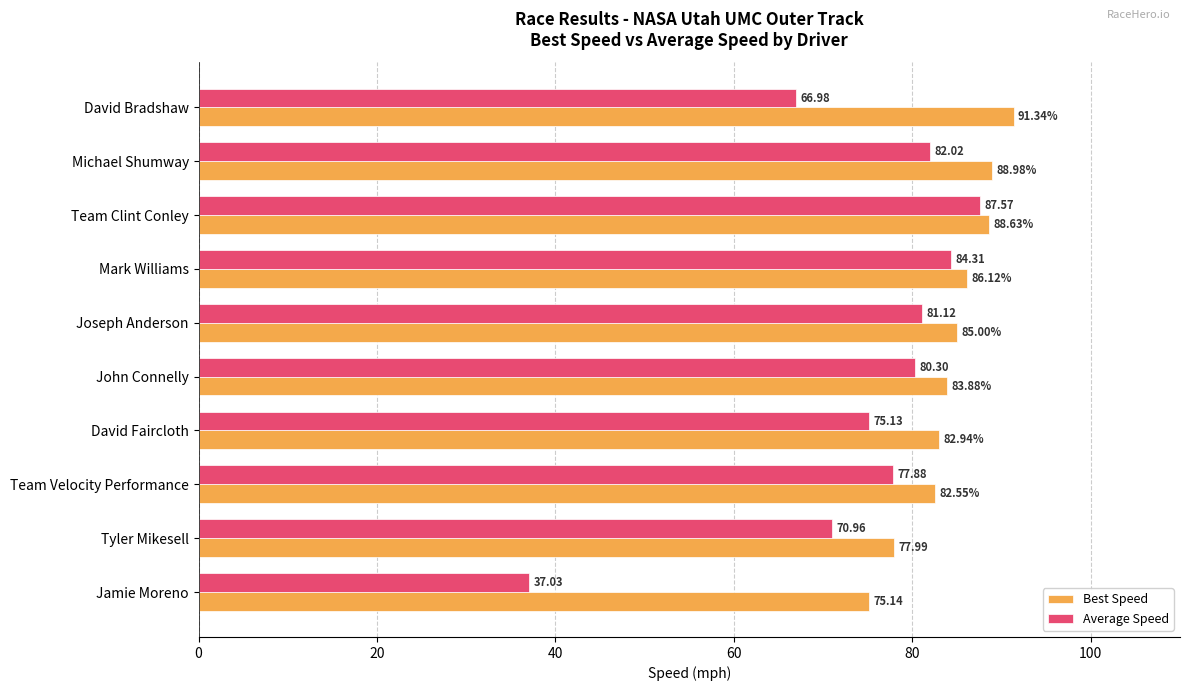

Which category has the lowest value across all series?

Jamie Moreno